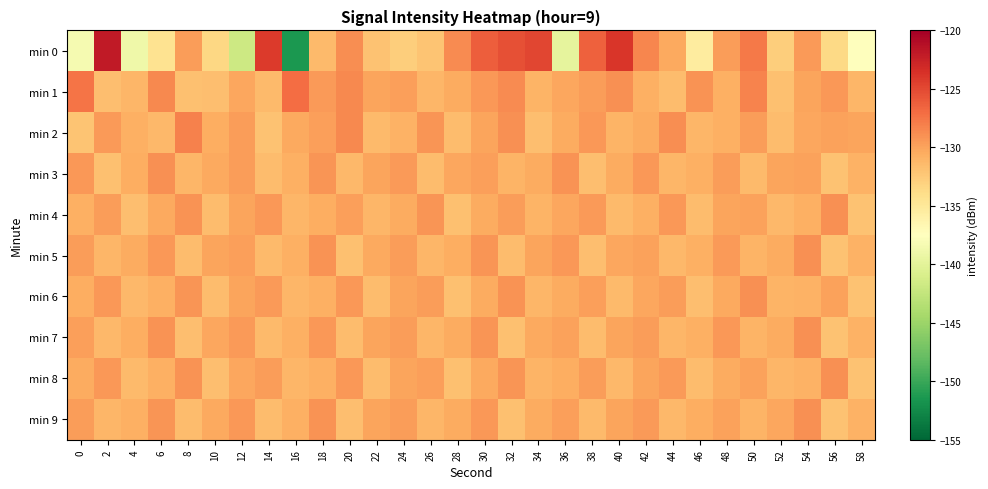

At 46, list the series in order from largest to smallest.

min 1, min 9, min 3, min 5, min 7, min 2, min 4, min 8, min 6, min 0